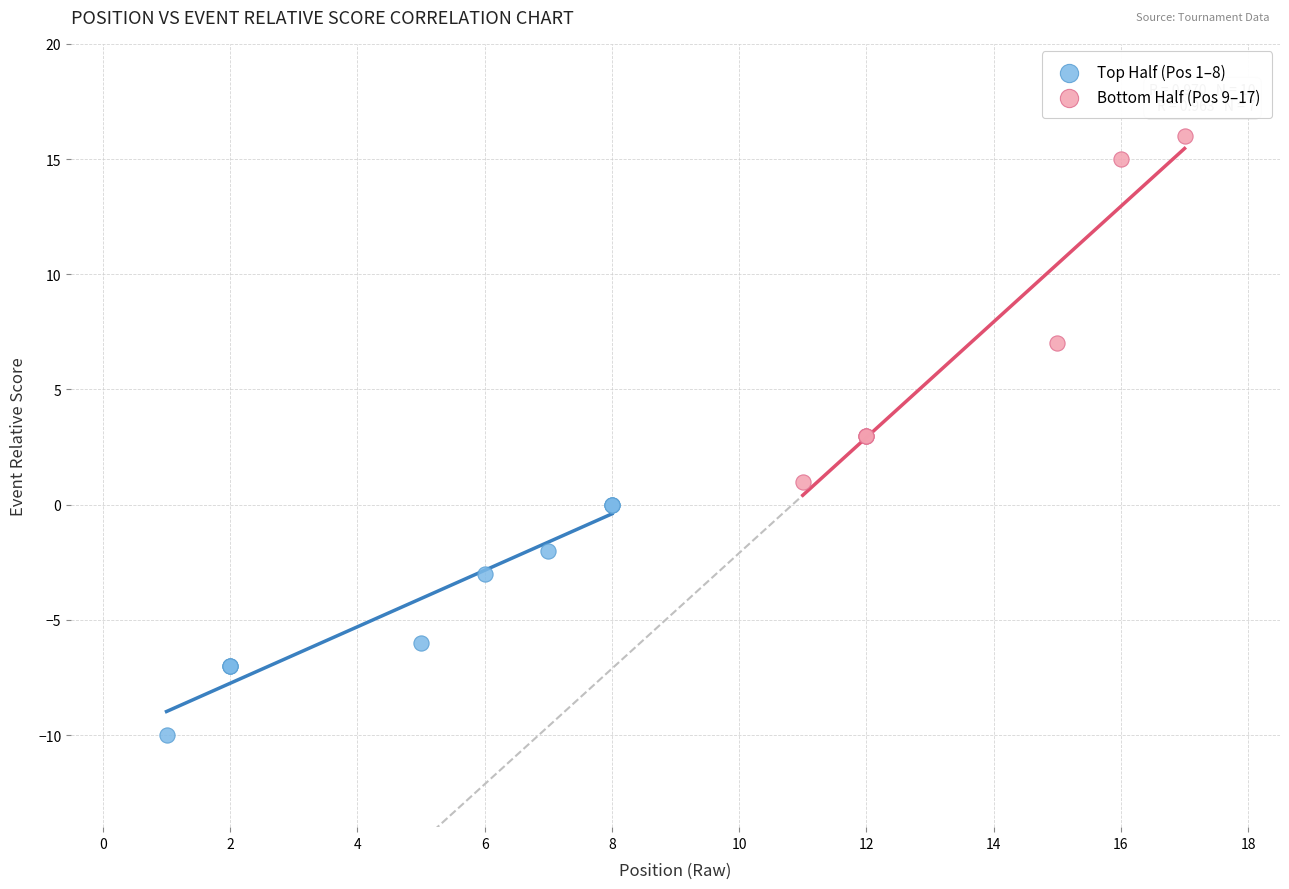

Which series reaches the maximum Y coordinate?

Bottom Half (Pos 9–17)